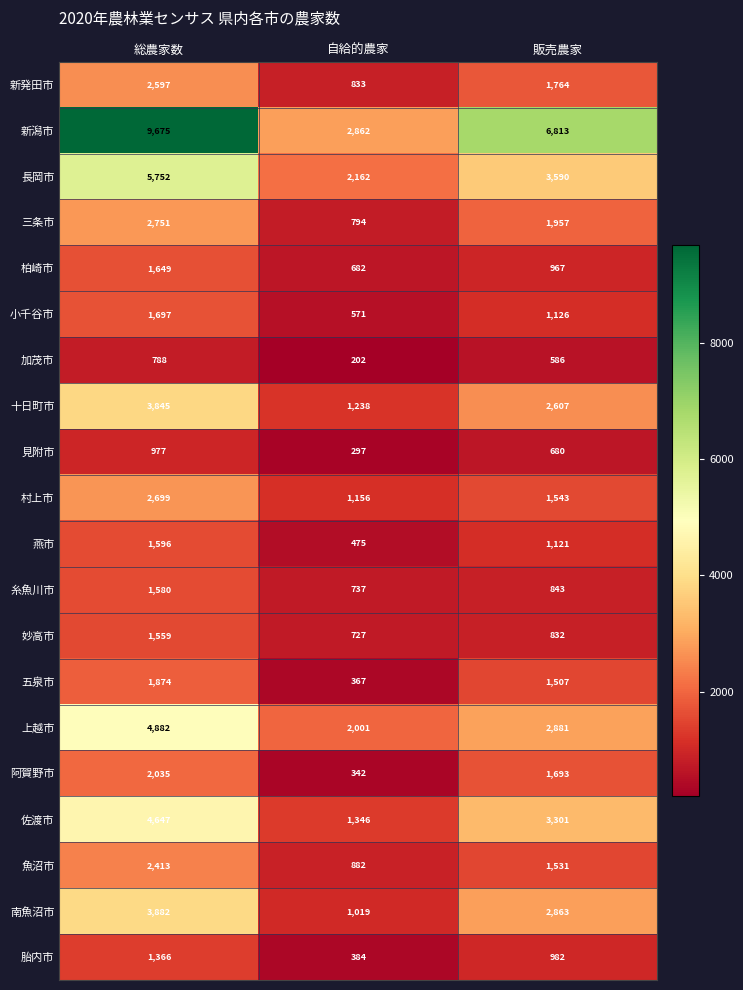

What is the greatest value displayed?

9675